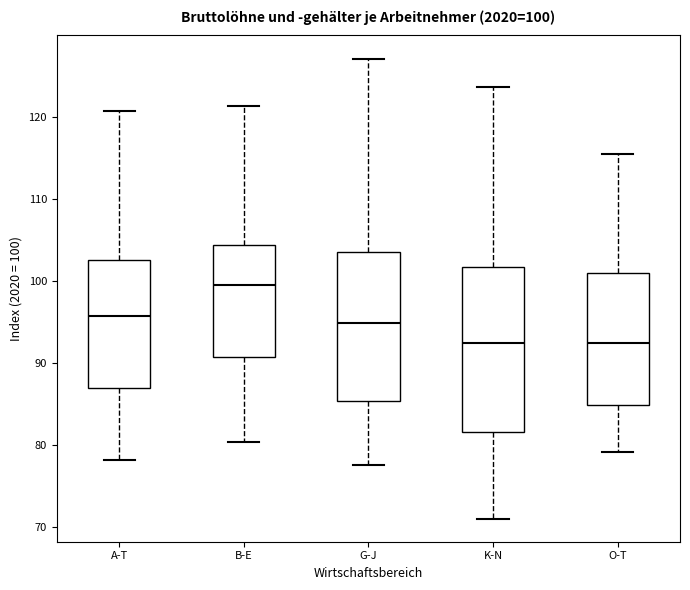

Which box's median line is the highest?

B-E